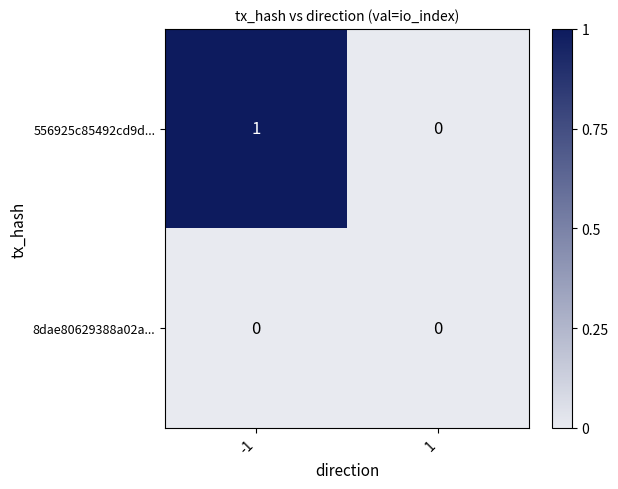

Reading right to left, extract all data points from this chart.

556925c85492cd9d...: 1=0	-1=1
8dae80629388a02a...: 1=0	-1=0